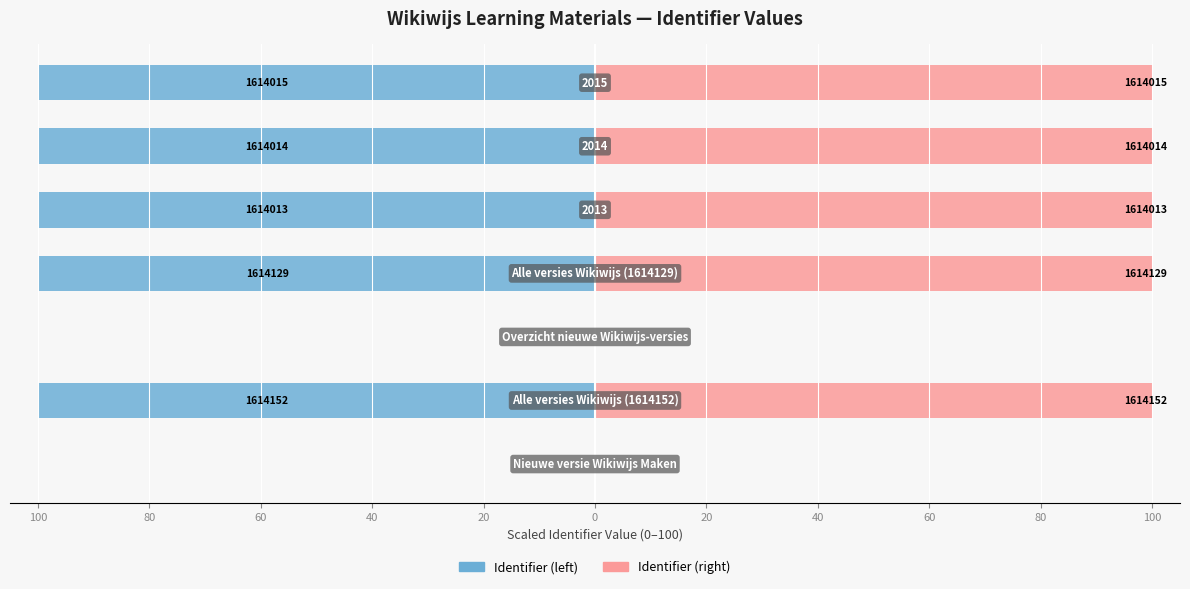

Which series changed the most between 100 and 60?

Identifier (left)